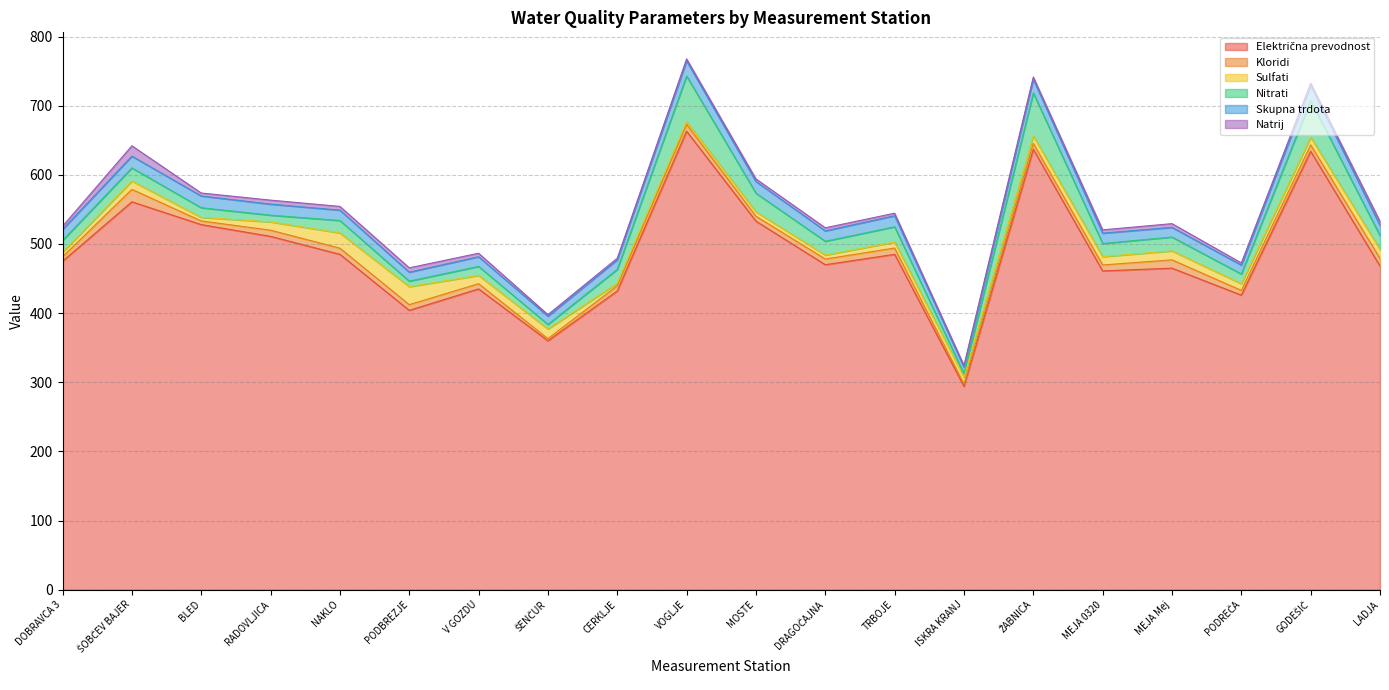

Reading left to right, transcribe all the data shown in this chart.

Električna prevodnost: DOBRAVCA 3=475.0	ŠOBČEV BAJER=561.0	BLED=528.0	RADOVLJICA=511.0	NAKLO=485.0	PODBREZJE=404.0	V GOZDU=435.0	ŠENČUR=360.0	CERKLJE=432.0	VOGLJE=663.0	MOSTE=533.0	DRAGOČAJNA=470.0	TRBOJE=485.0	ISKRA KRANJ=294.0	ŽABNICA=637.0	MEJA 0320=461.0	MEJA Mej=465.0	PODREČA=426.0	GODEŠIČ=634.0	LADJA=468.0
Kloridi: DOBRAVCA 3=6.4	ŠOBČEV BAJER=18.0	BLED=5.3	RADOVLJICA=8.9	NAKLO=8.9	PODBREZJE=8.2	V GOZDU=7.5	ŠENČUR=3.0	CERKLJE=7.6	VOGLJE=10.0	MOSTE=7.1	DRAGOČAJNA=8.2	TRBOJE=9.1	ISKRA KRANJ=3.5	ŽABNICA=8.4	MEJA 0320=8.6	MEJA Mej=12.0	PODREČA=6.8	GODEŠIČ=9.3	LADJA=11.0
Sulfati: DOBRAVCA 3=6.6	ŠOBČEV BAJER=12.0	BLED=5.1	RADOVLJICA=12.0	NAKLO=22.0	PODBREZJE=26.0	V GOZDU=12.0	ŠENČUR=14.0	CERKLJE=3.6	VOGLJE=3.9	MOSTE=6.3	DRAGOČAJNA=5.7	TRBOJE=8.7	ISKRA KRANJ=9.8	ŽABNICA=11.0	MEJA 0320=12.0	MEJA Mej=13.0	PODREČA=9.7	GODEŠIČ=11.0	LADJA=13.0
Nitrati: DOBRAVCA 3=17.0	ŠOBČEV BAJER=19.0	BLED=14.0	RADOVLJICA=9.7	NAKLO=18.0	PODBREZJE=8.0	V GOZDU=13.0	ŠENČUR=6.6	CERKLJE=20.0	VOGLJE=66.0	MOSTE=27.0	DRAGOČAJNA=20.0	TRBOJE=22.0	ISKRA KRANJ=4.9	ŽABNICA=62.0	MEJA 0320=19.0	MEJA Mej=20.0	PODREČA=14.0	GODEŠIČ=53.0	LADJA=20.0
Skupna trdota: DOBRAVCA 3=16.0	ŠOBČEV BAJER=17.0	BLED=17.0	RADOVLJICA=16.0	NAKLO=15.0	PODBREZJE=13.0	V GOZDU=14.0	ŠENČUR=12.0	CERKLJE=14.0	VOGLJE=22.0	MOSTE=17.0	DRAGOČAJNA=15.0	TRBOJE=16.0	ISKRA KRANJ=9.5	ŽABNICA=20.0	MEJA 0320=15.0	MEJA Mej=14.0	PODREČA=13.0	GODEŠIČ=22.0	LADJA=15.0
Natrij: DOBRAVCA 3=4.6	ŠOBČEV BAJER=15.0	BLED=4.3	RADOVLJICA=5.8	NAKLO=5.4	PODBREZJE=6.3	V GOZDU=5.1	ŠENČUR=2.2	CERKLJE=2.2	VOGLJE=2.8	MOSTE=3.7	DRAGOČAJNA=4.5	TRBOJE=3.7	ISKRA KRANJ=2.7	ŽABNICA=3.1	MEJA 0320=4.8	MEJA Mej=5.4	PODREČA=3.1	GODEŠIČ=3.3	LADJA=5.8